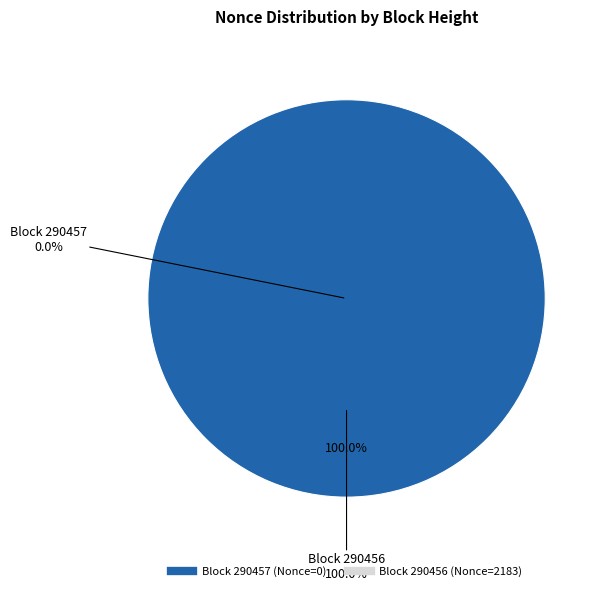

Count the number of slices in the pie.

2